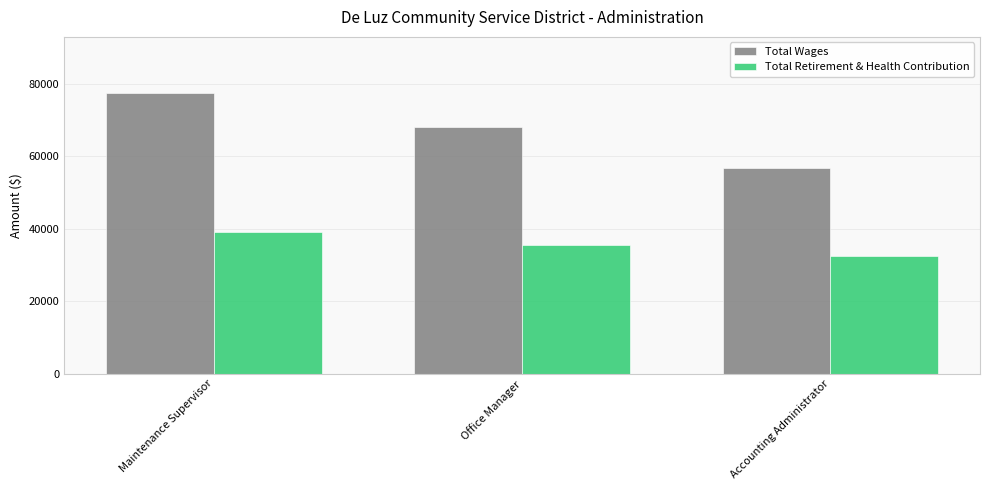

What is the total value across all series at Accounting Administrator?

89269